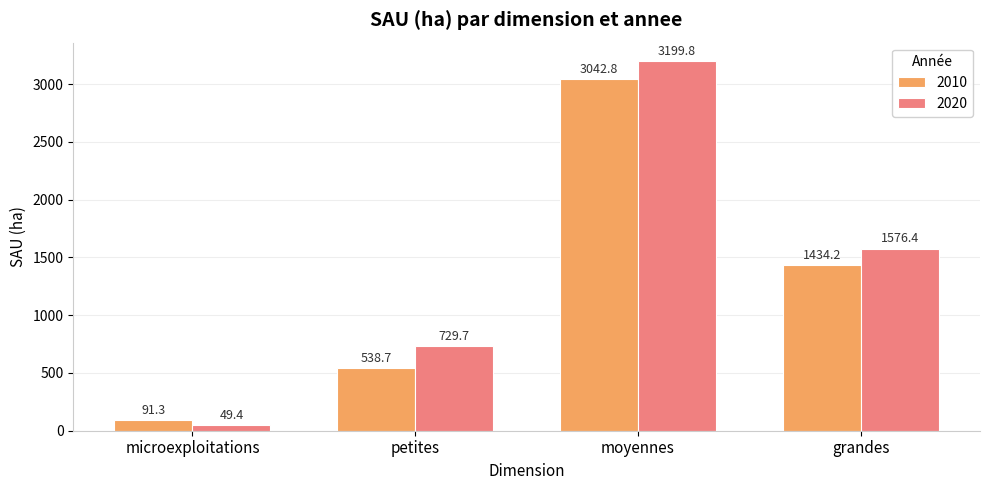

Which series has the largest total across all categories?

2020